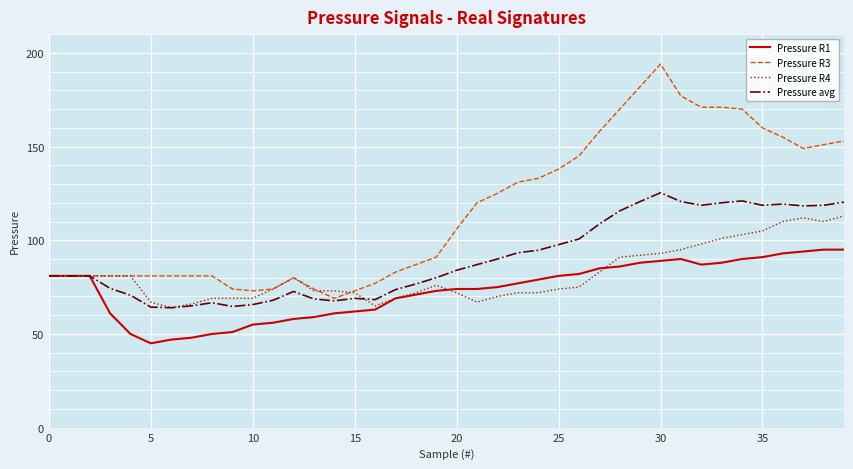

Rank the series by their average value, from lowest to highest.

Pressure R1, Pressure R4, Pressure avg, Pressure R3